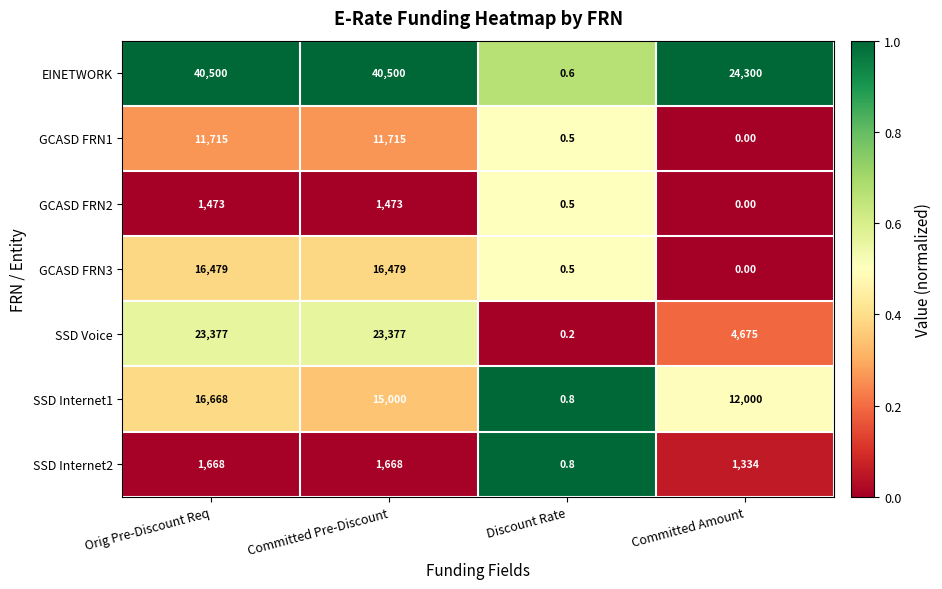

At which label does EINETWORK reach its minimum?

Discount Rate